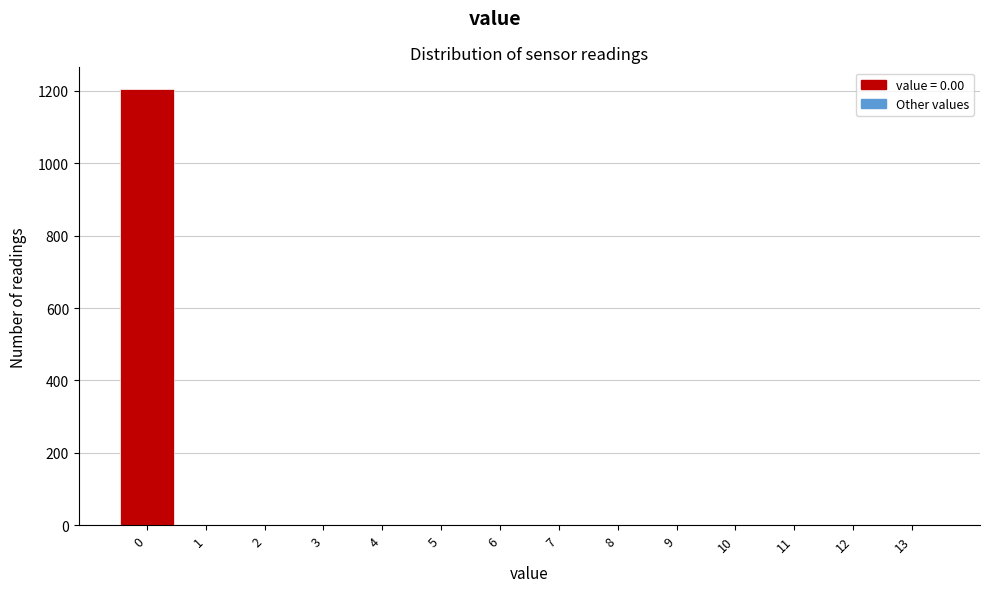

Over which range of the x-axis is the bar tallest?

-0.5 to 0.5